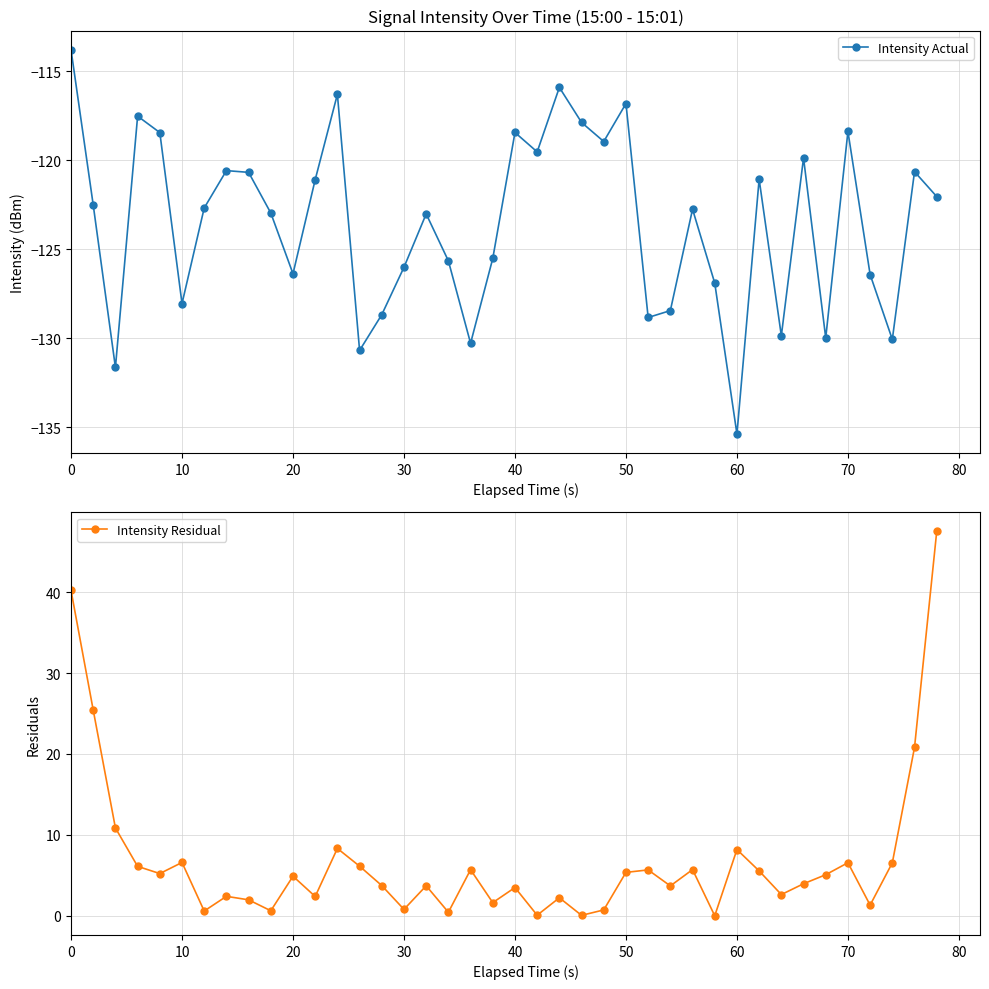

In Intensity Actual, how many points are lower than both neighbors (excluding endpoints)?

12